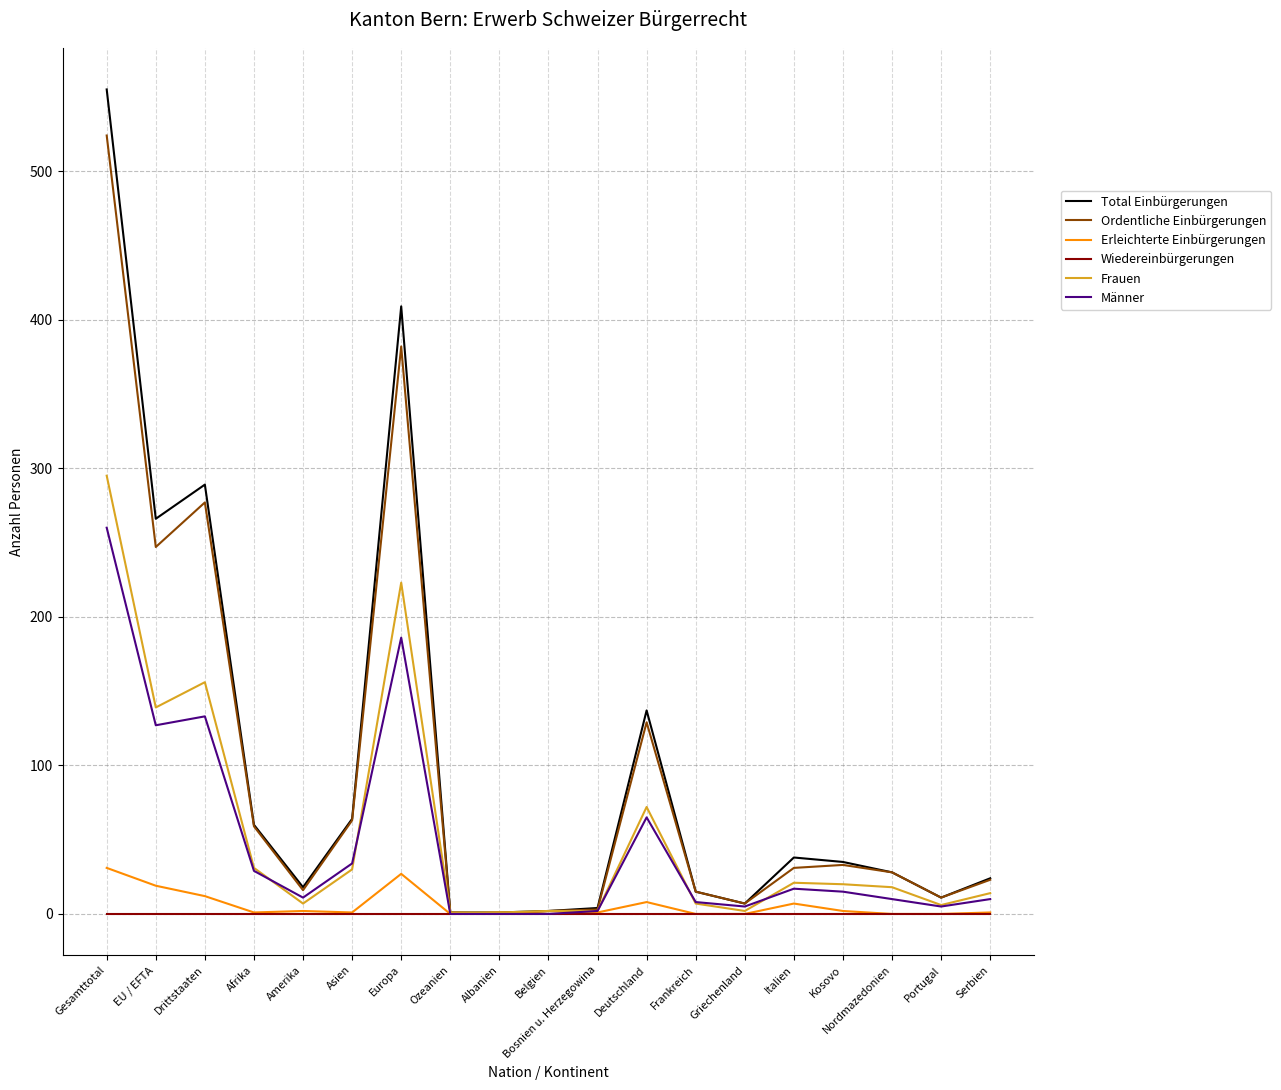

In Männer, how many points are higher than both neighbors (excluding endpoints)?

4